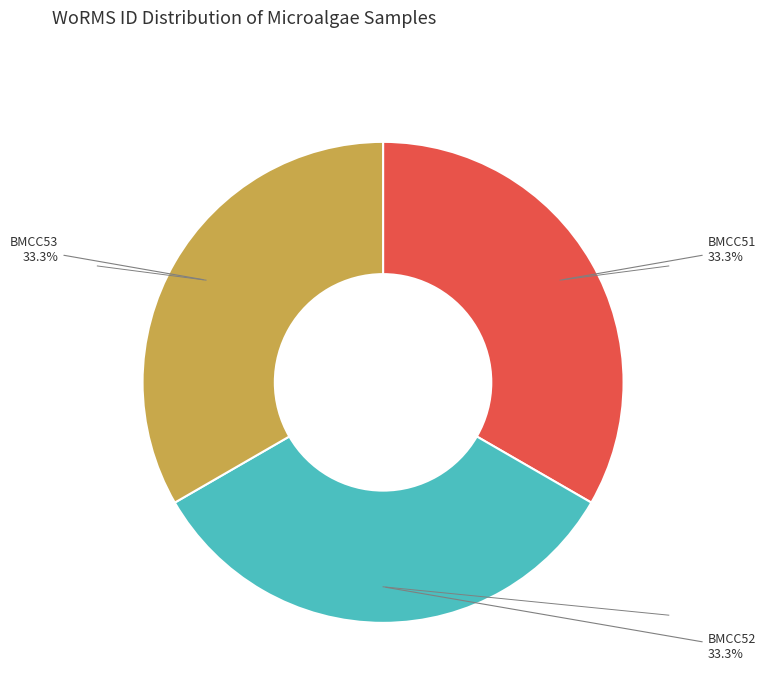

Is there any slice that represents more than half of the pie?

No